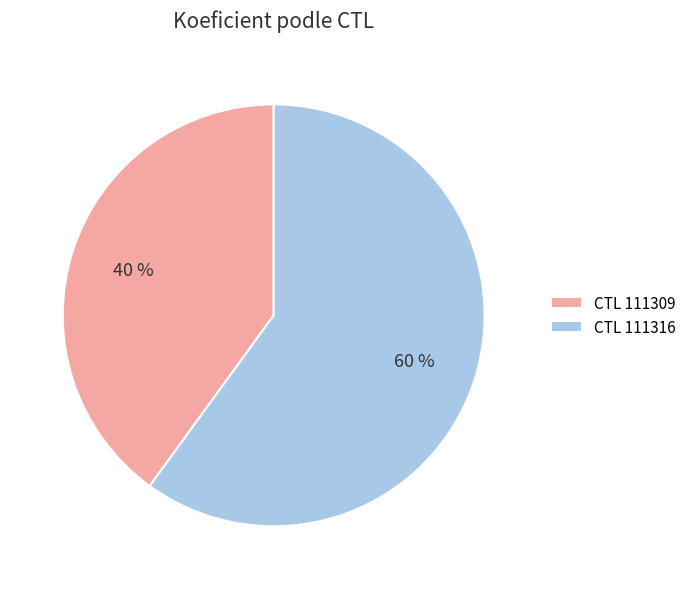

Which has a higher value, CTL 111309 or CTL 111316?

CTL 111316